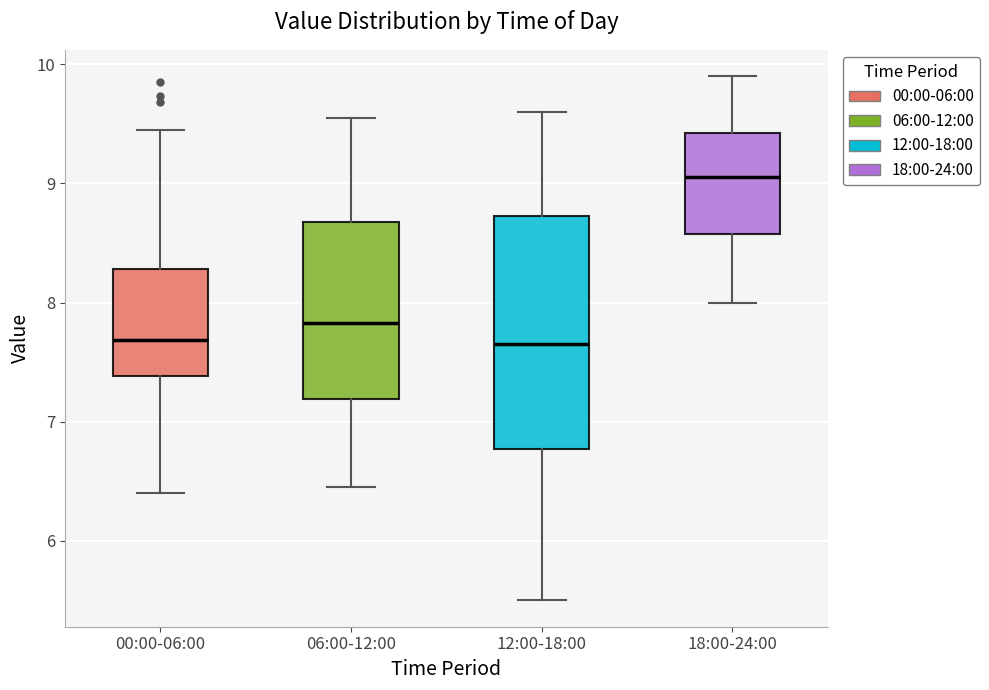

Reading left to right, transcribe this box plot: for each box, give where its median line is, the range the box spans, and where its two whiskers end, as read against the y-axis. The values are not printed on the chart, so give them approximately, as read against the axis.

00:00-06:00: median 7.7, box 7.4 to 8.3, whiskers 6.4 to 9.5
06:00-12:00: median 7.8, box 7.2 to 8.7, whiskers 6.5 to 9.6
12:00-18:00: median 7.7, box 6.8 to 8.7, whiskers 5.5 to 9.6
18:00-24:00: median 9.1, box 8.6 to 9.4, whiskers 8.0 to 9.9